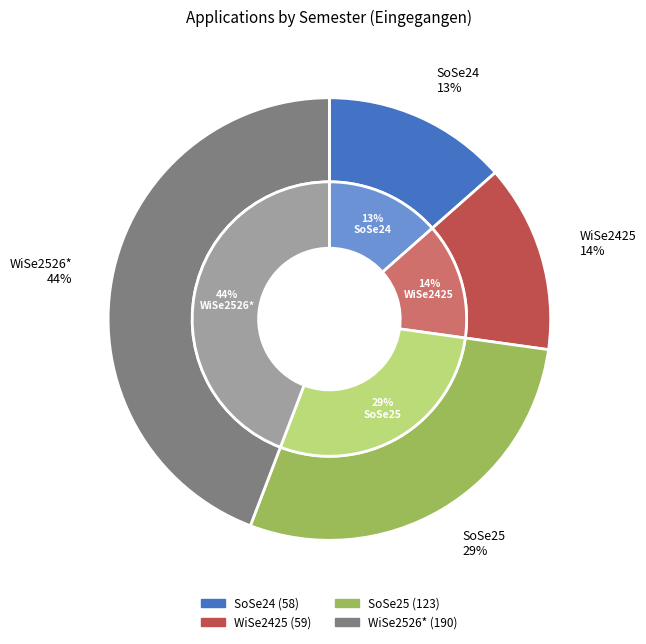

How many slices are in this pie chart?

4